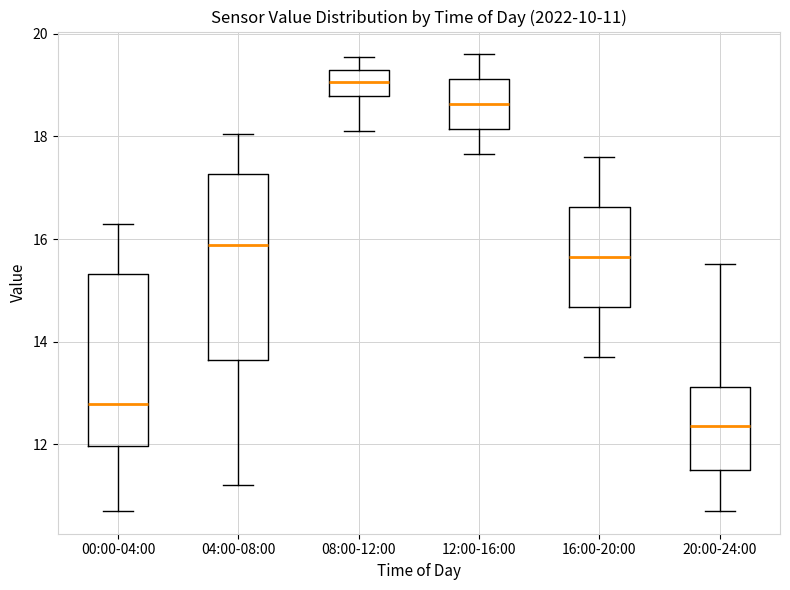

Which box has the highest median line?

08:00-12:00